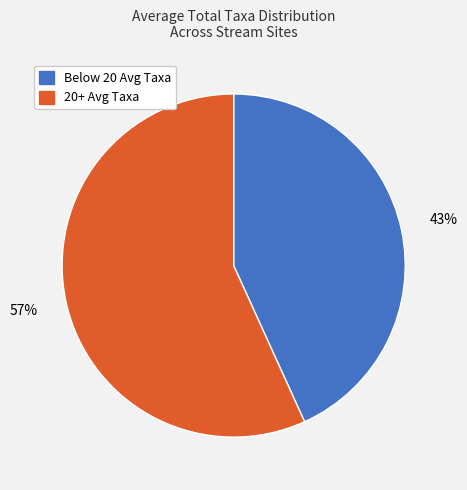

Does any single category account for the majority?

Yes